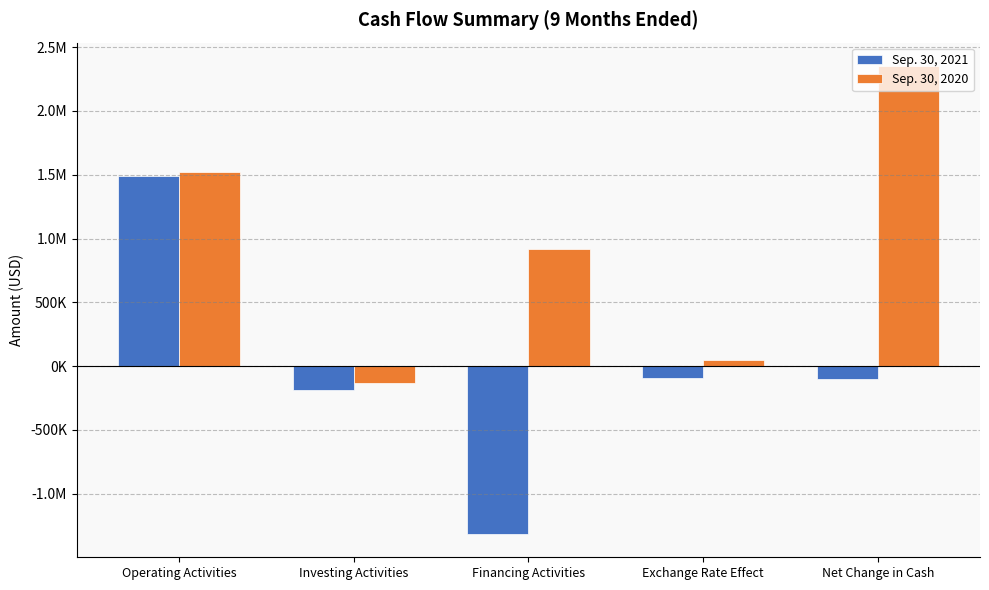

What is the difference between the second highest and second lowest values in the Sep. 30, 2021 series?

95000